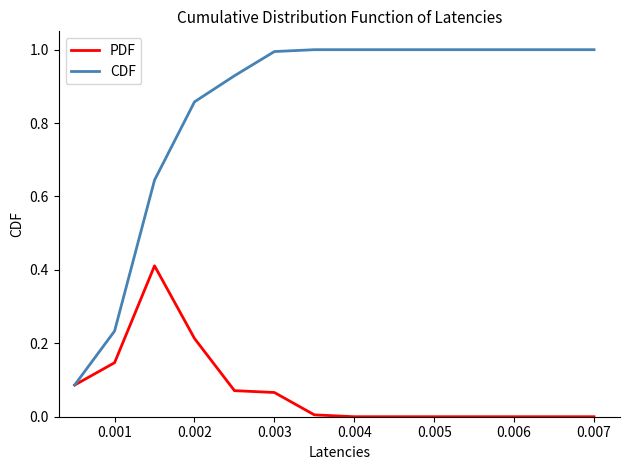

Which series has the largest total across all categories?

CDF